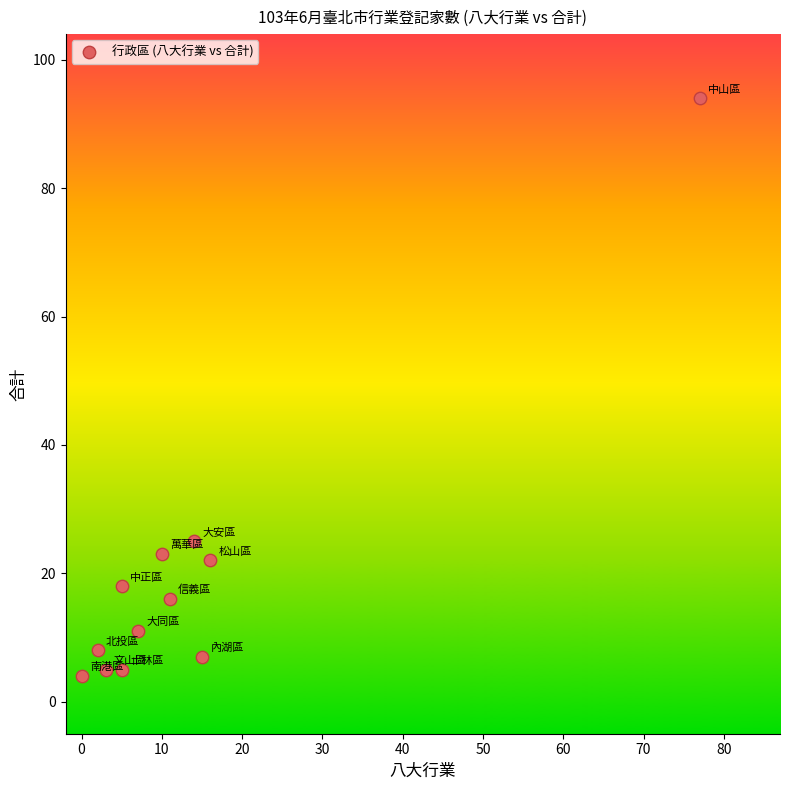

What Y value in the scatter plot is closest to 49?

25